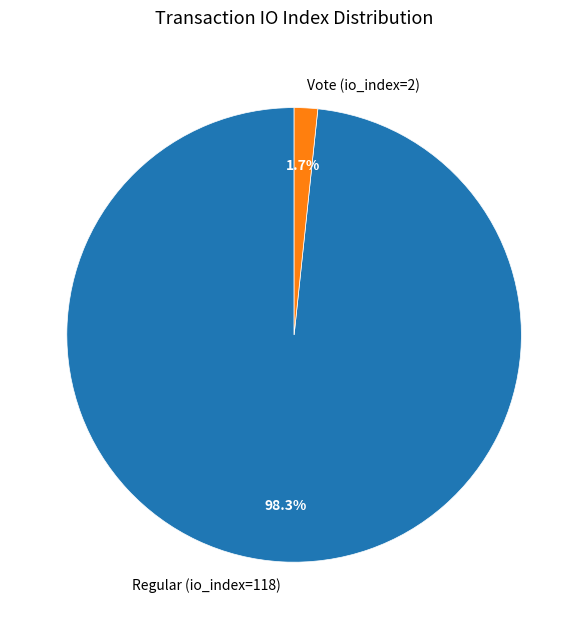

Which category has the biggest portion of the pie?

Regular (io_index=118)